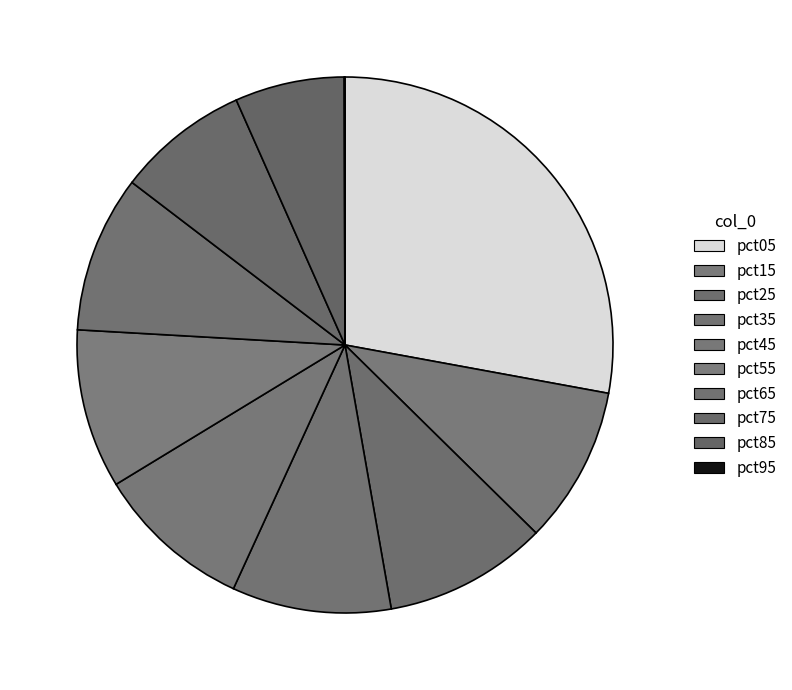

To the nearest percent, what is the difference between the pct65 and pct75 slice percentages?

1%